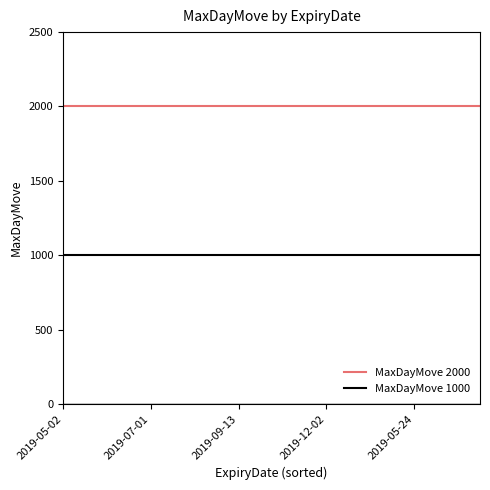

How many distinct data groups are displayed?

2